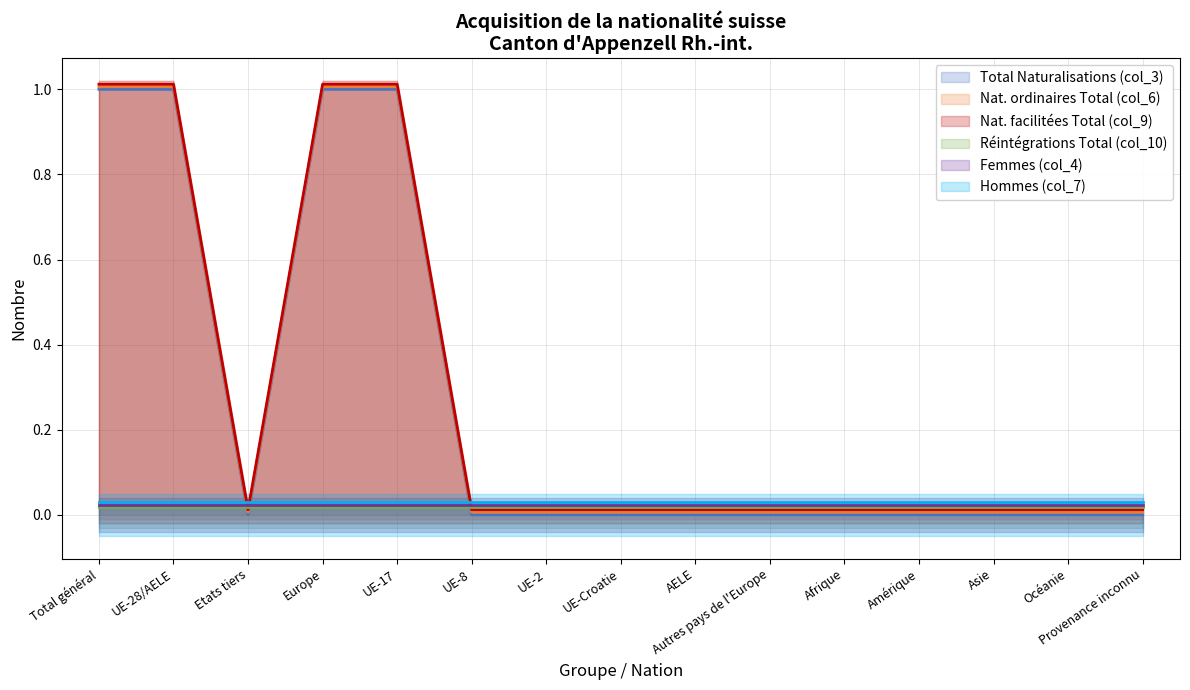

What is the average value of the Nat. facilitées Total (col_9) series?

0.3